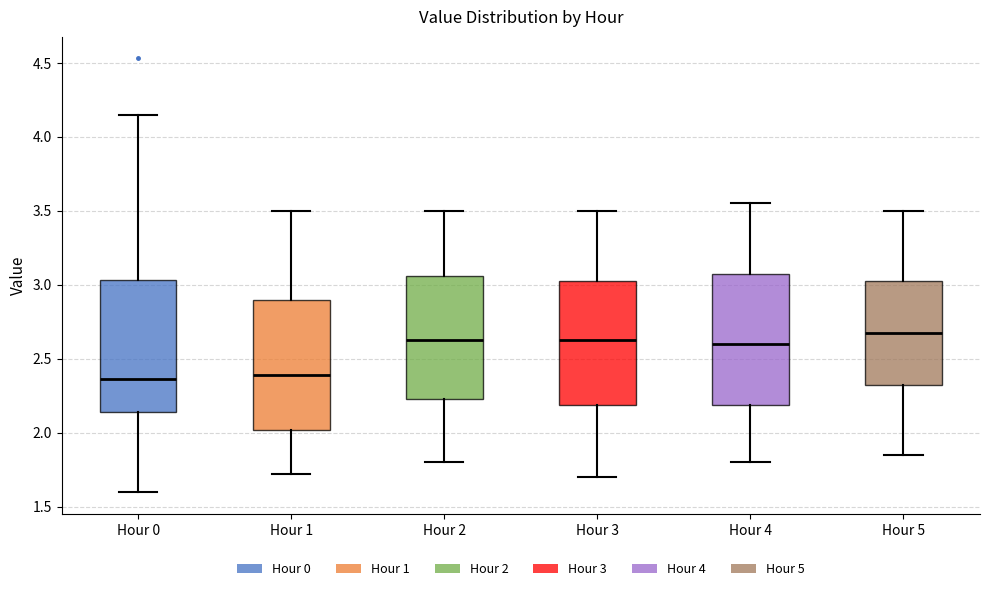

Where does the upper whisker of the box for Hour 3 end on the y-axis? The values are not printed on the chart, so give them approximately, as read against the axis.

3.50